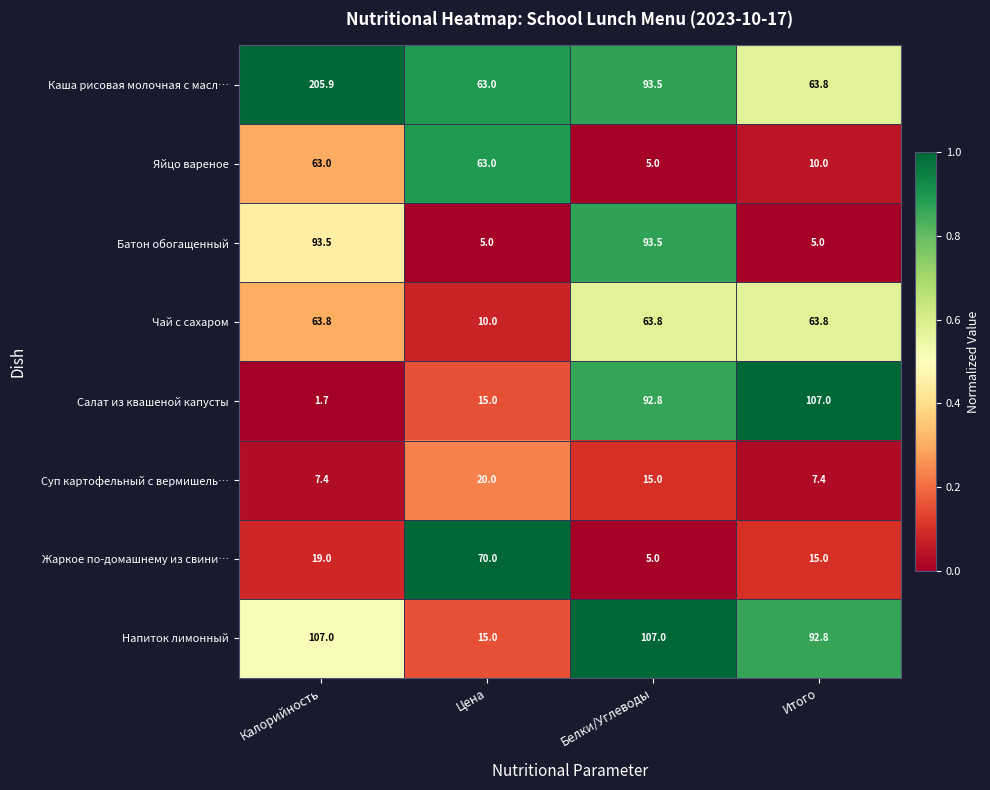

Between Цена and Итого, which series saw the biggest shift?

Салат из квашеной капусты